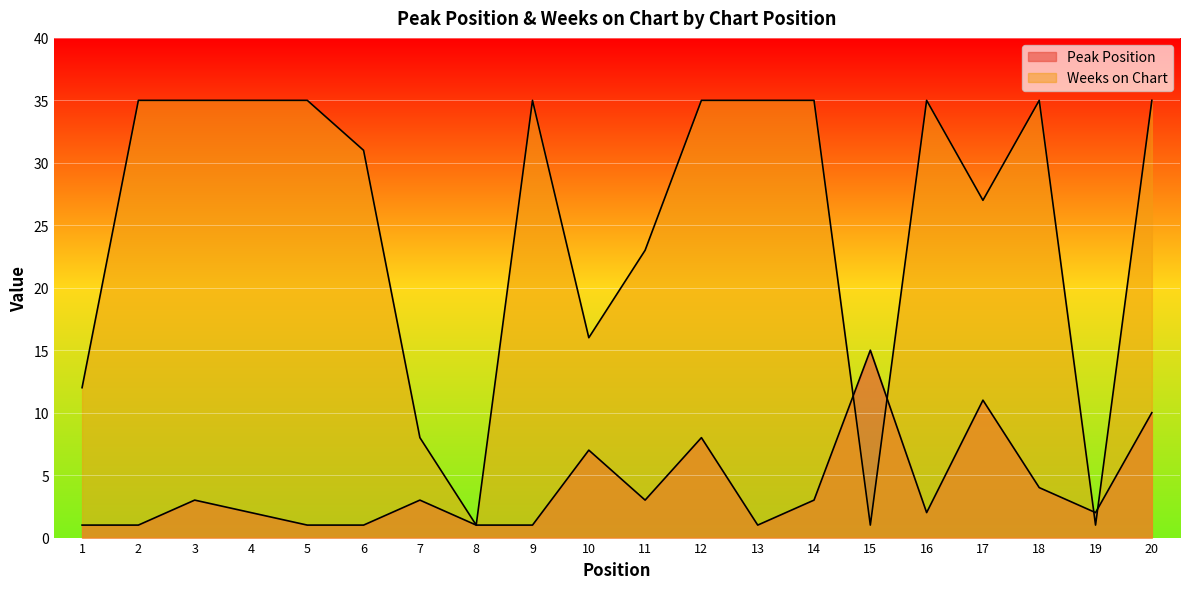

What is the value of the Peak Position point at the 10th from the left?

7